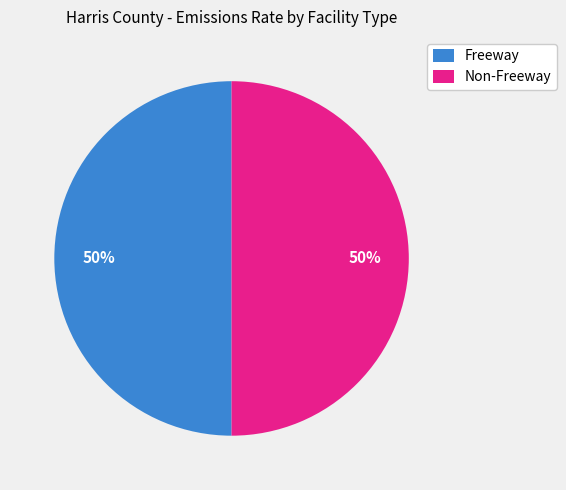

Do Non-Freeway and Freeway together represent more than half of the pie?

Yes